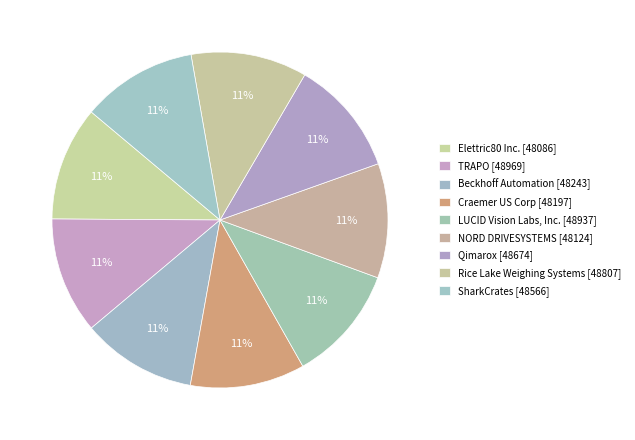

To the nearest percent, what is the average slice percentage?

11%